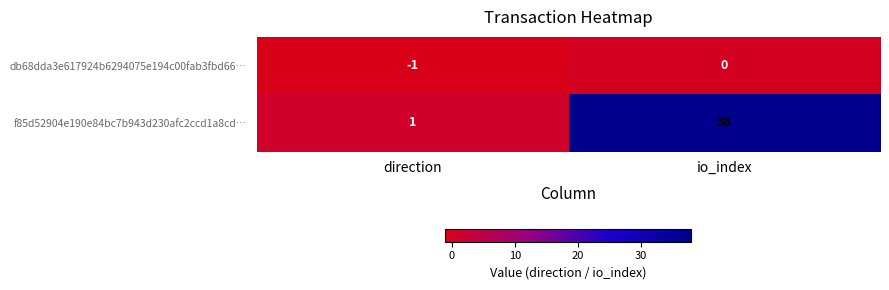

What is the maximum value shown in the chart?

38